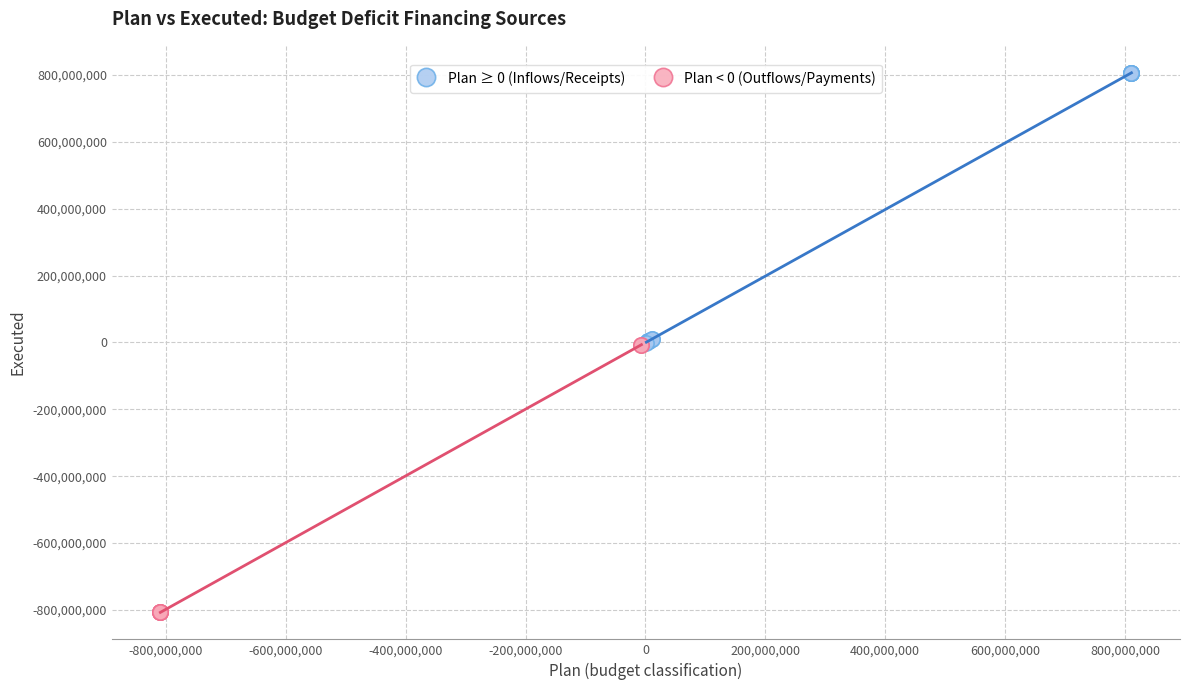

Which series has the largest Y range (max minus min)?

Plan ≥ 0 (Inflows/Receipts)